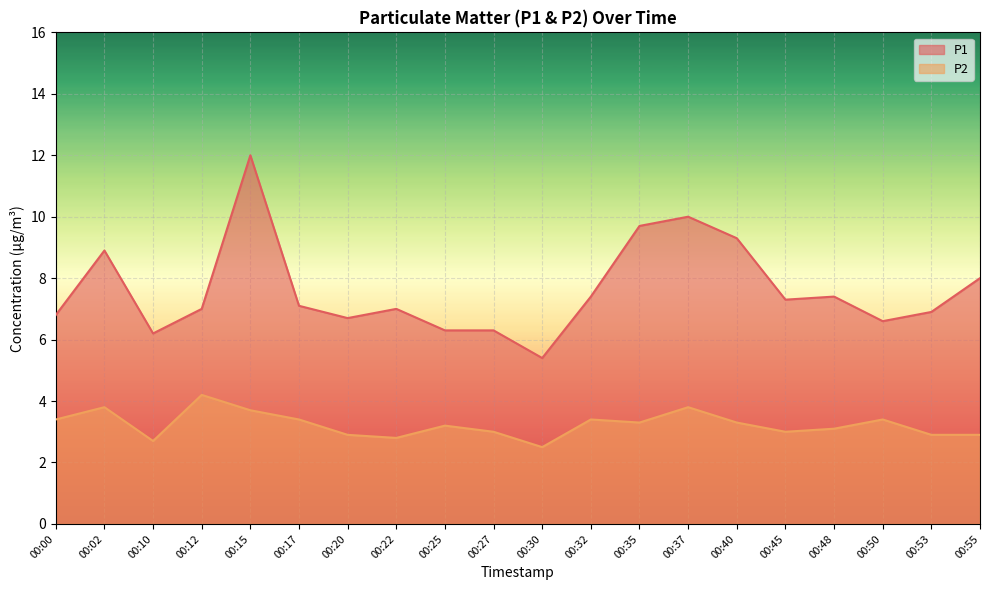

What is the maximum value for P1?

12.0